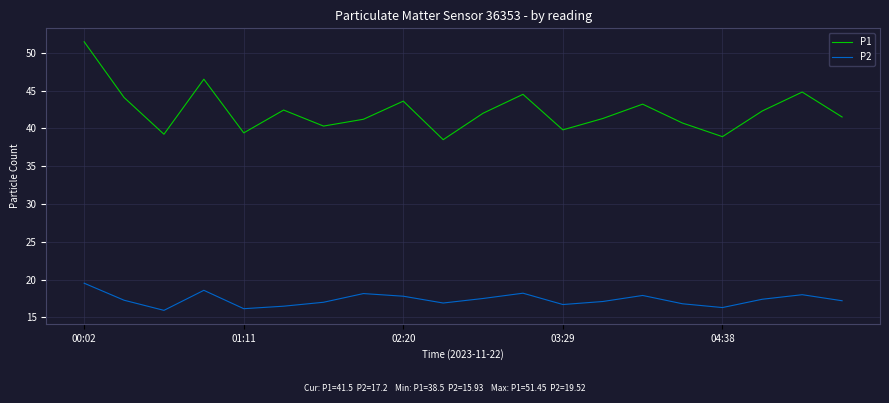

How many series are shown in this chart?

2